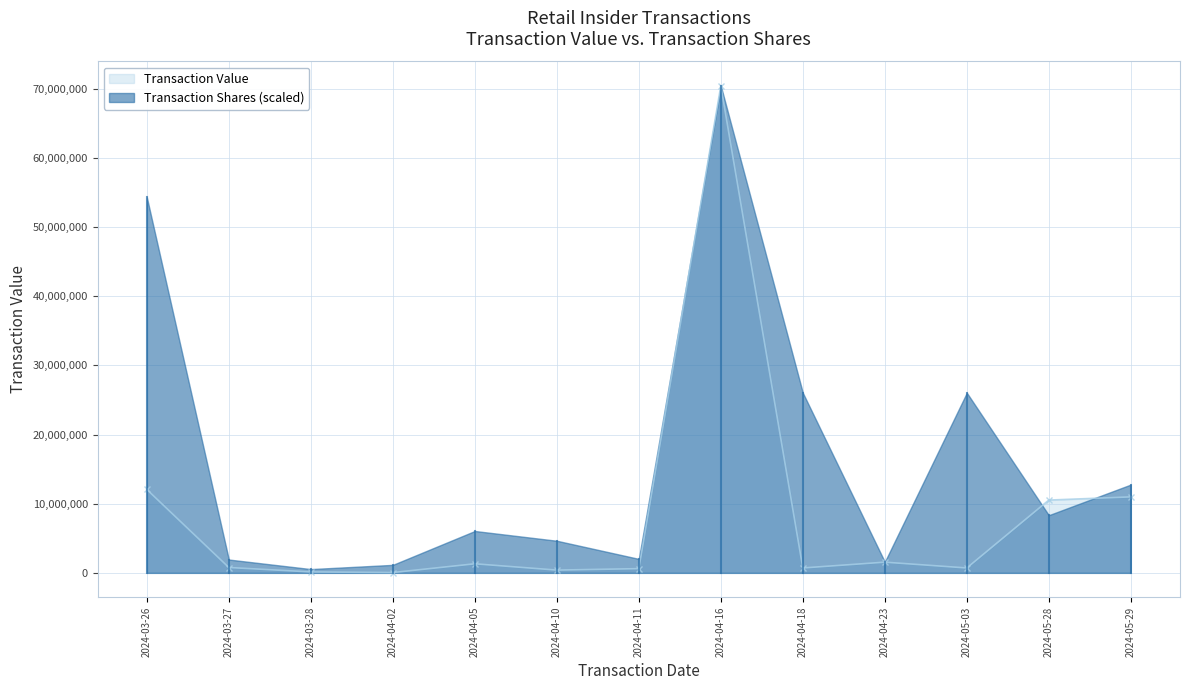

What is the sum of the values at 2024-05-28 and 2024-03-27?

11302370